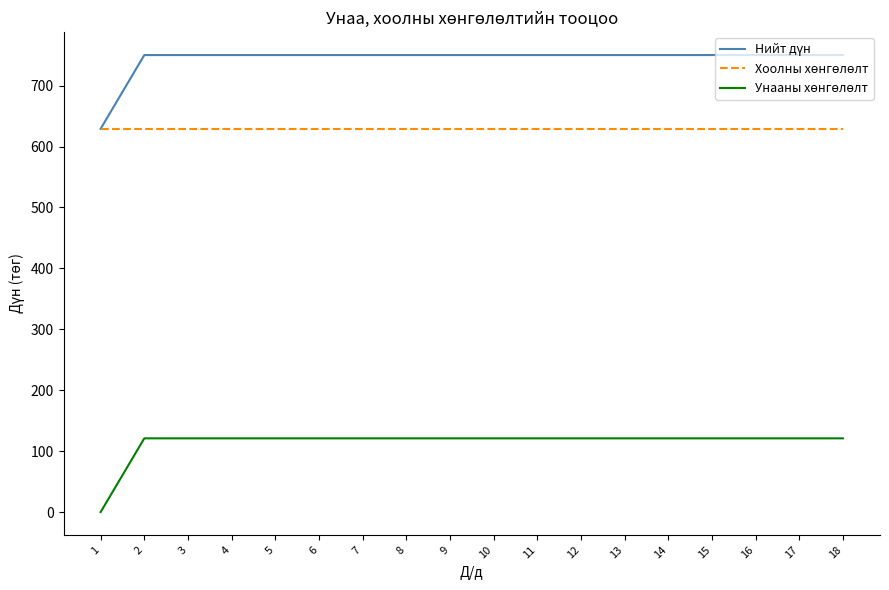

What is the spread (max minus min) of values at 16?

629.2